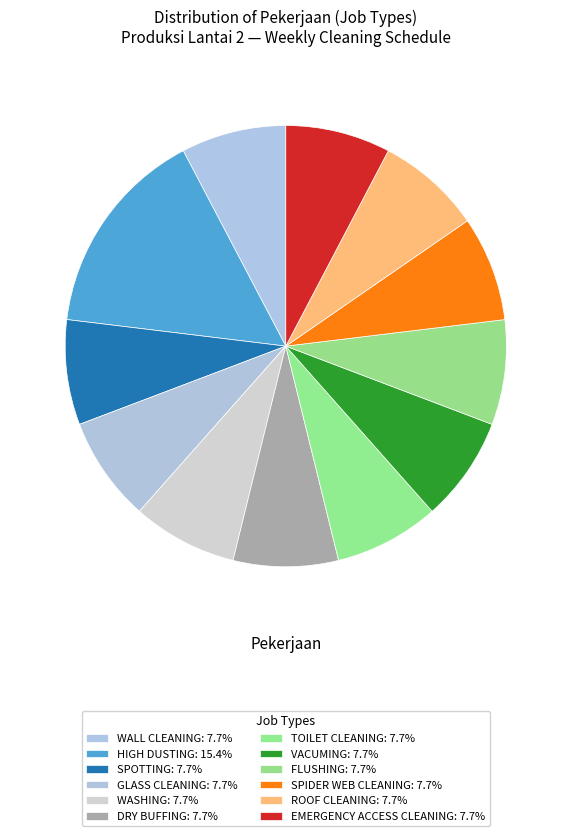

To the nearest percent, what is the combined percentage of HIGH DUSTING and DRY BUFFING?

23%